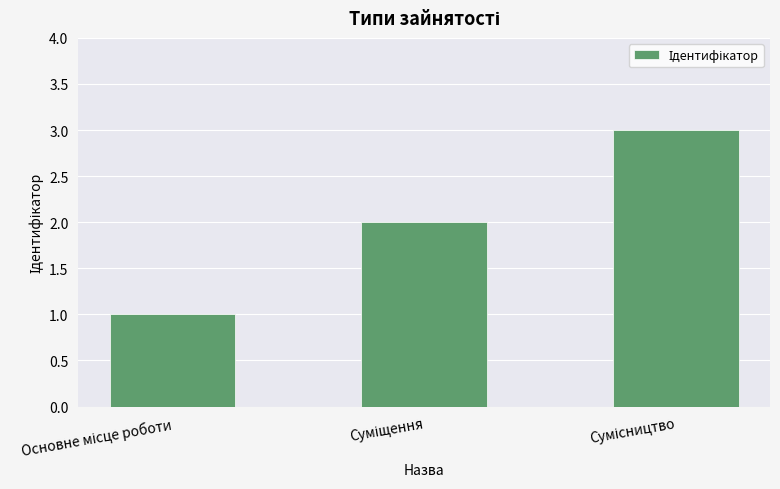

Count the values in the range 1 to 3.

3